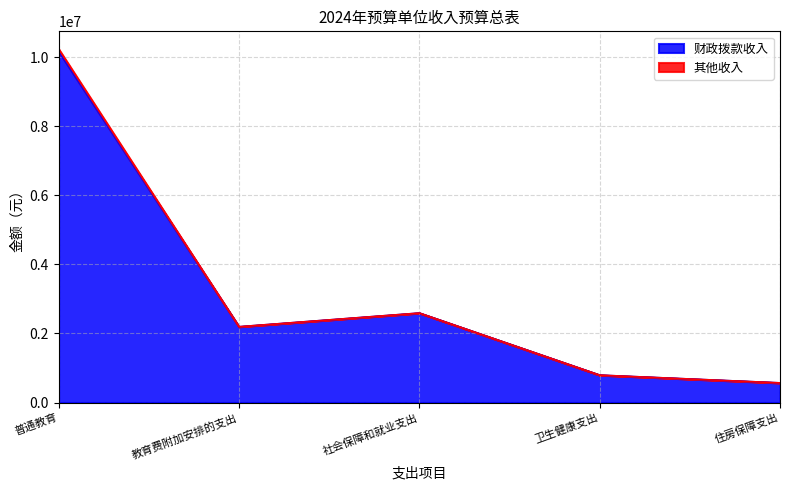

What is the difference between the maximum and minimum values?

9596484.4